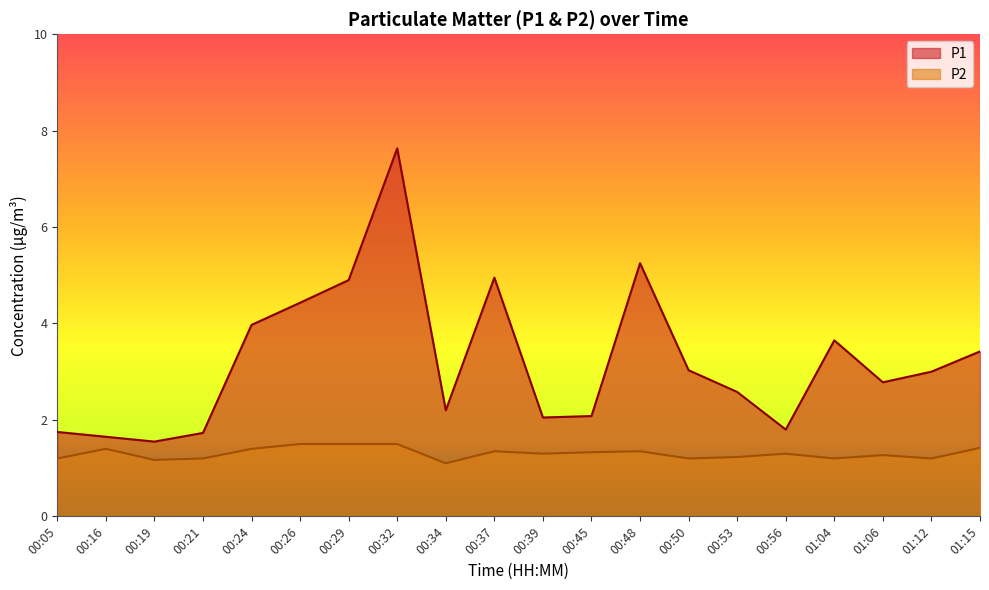

At which category is the sum across all series the highest?

00:32